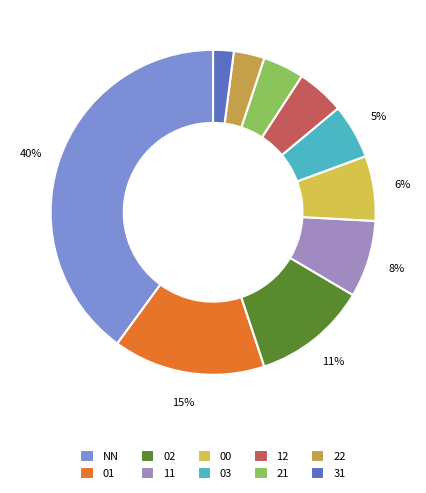

To the nearest percent, what is the combined percentage of 22 and NN?

43%